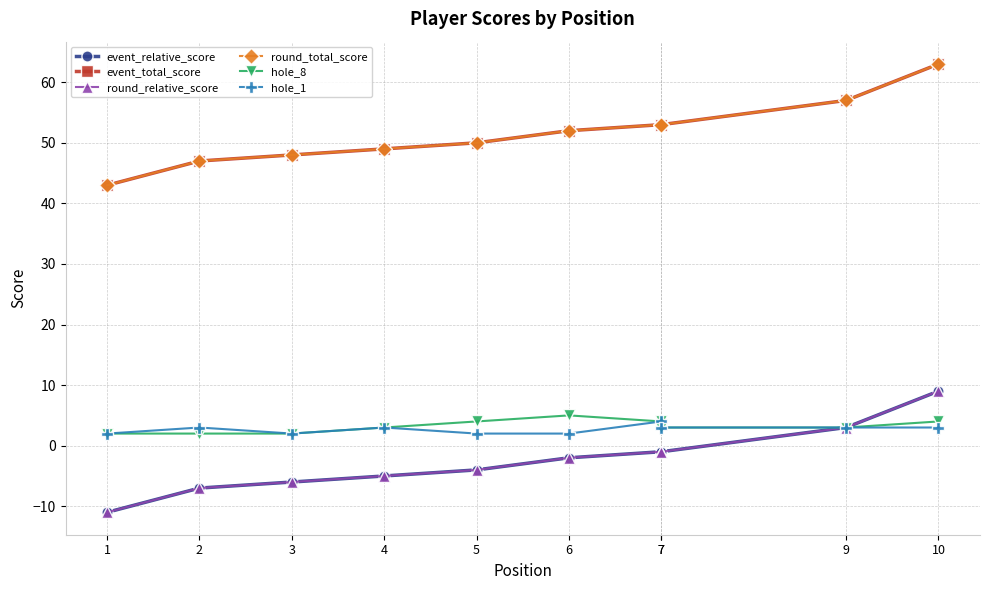

Reading right to left, transcribe all the data shown in this chart.

event_relative_score: 10=9	9=3	7=-1	7=-1	6=-2	5=-4	4=-5	3=-6	2=-7	1=-11
event_total_score: 10=63	9=57	7=53	7=53	6=52	5=50	4=49	3=48	2=47	1=43
round_relative_score: 10=9	9=3	7=-1	7=-1	6=-2	5=-4	4=-5	3=-6	2=-7	1=-11
round_total_score: 10=63	9=57	7=53	7=53	6=52	5=50	4=49	3=48	2=47	1=43
hole_8: 10=4	9=3	7=3	7=4	6=5	5=4	4=3	3=2	2=2	1=2
hole_1: 10=3	9=3	7=3	7=4	6=2	5=2	4=3	3=2	2=3	1=2